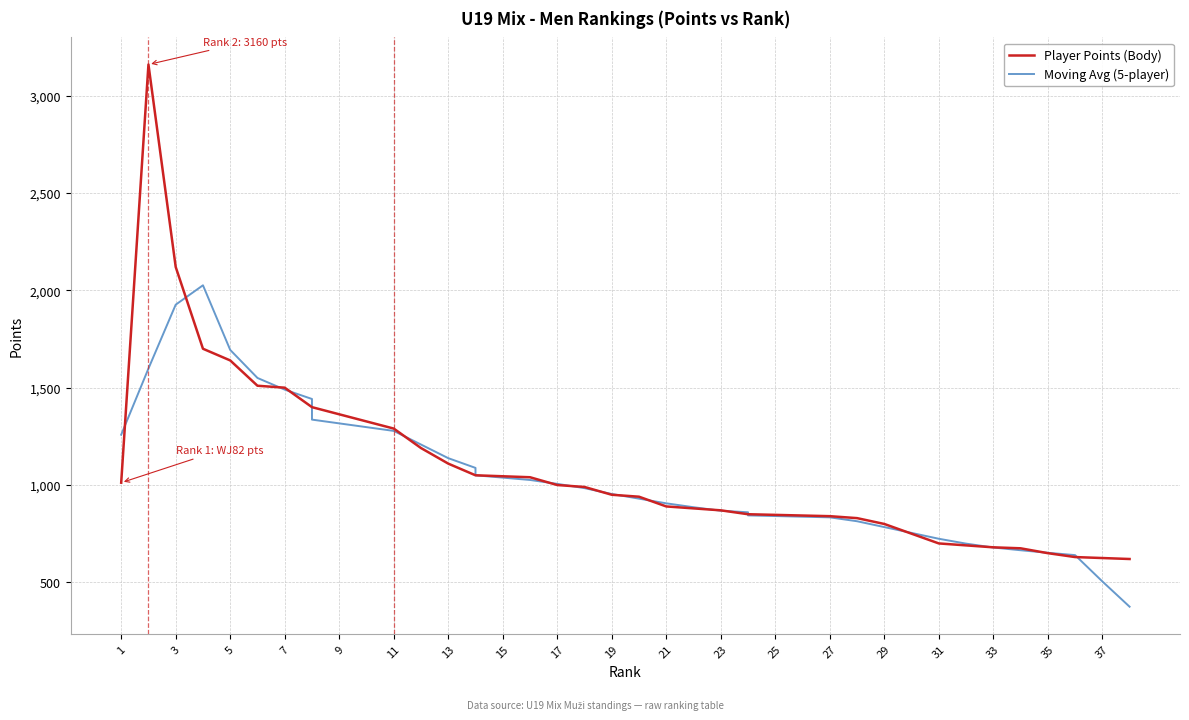

What is the difference between the highest and lowest values at 29?

16.0